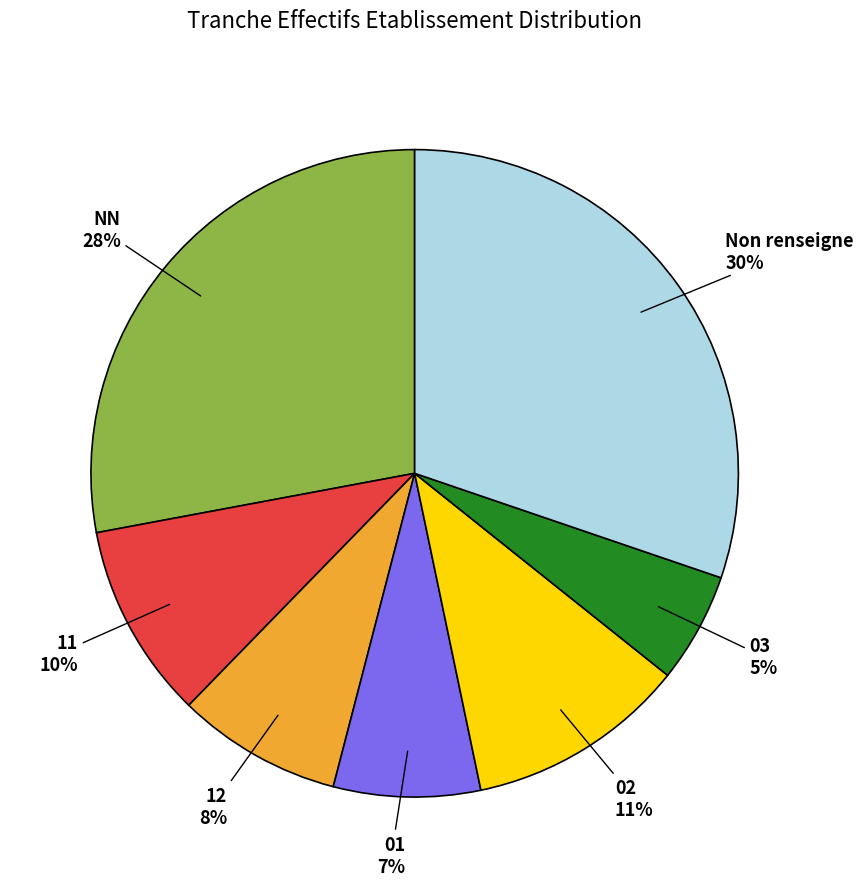

To the nearest percent, what is the combined percentage of 12 and 02?

19%